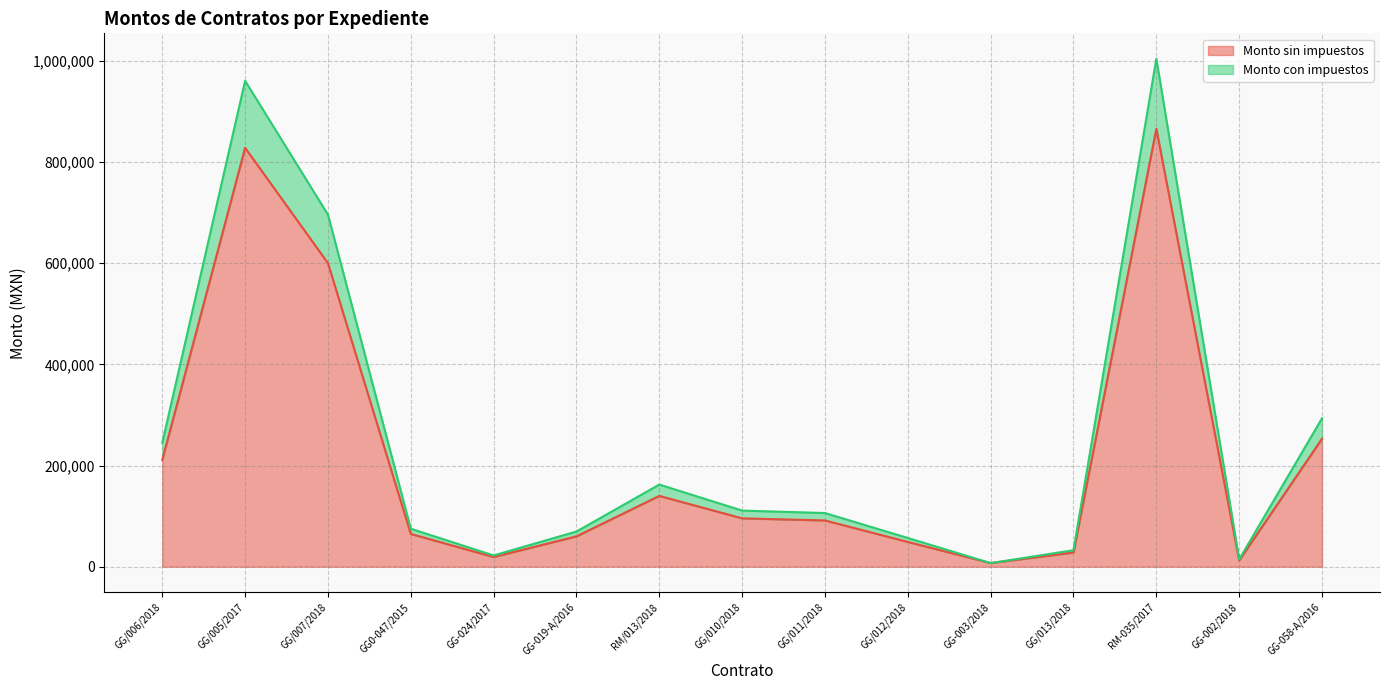

What is the smallest value displayed?

7180.0